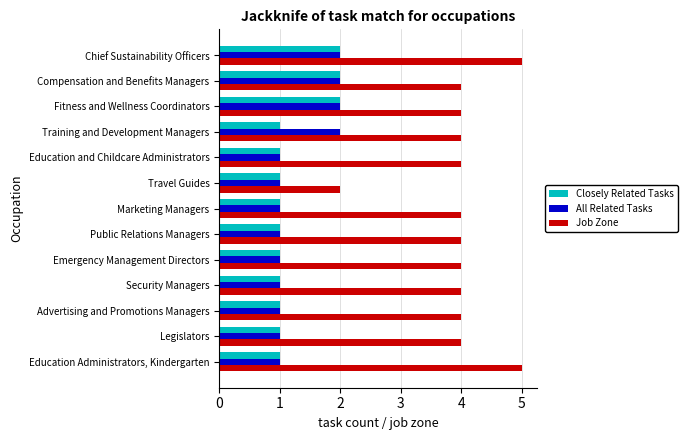

What is the minimum value for Closely Related Tasks?

1